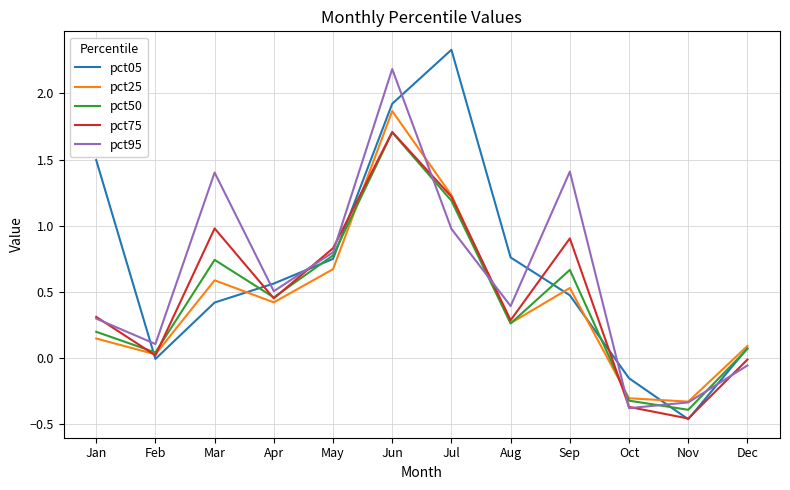

What is the average value of the pct50 series?

0.4